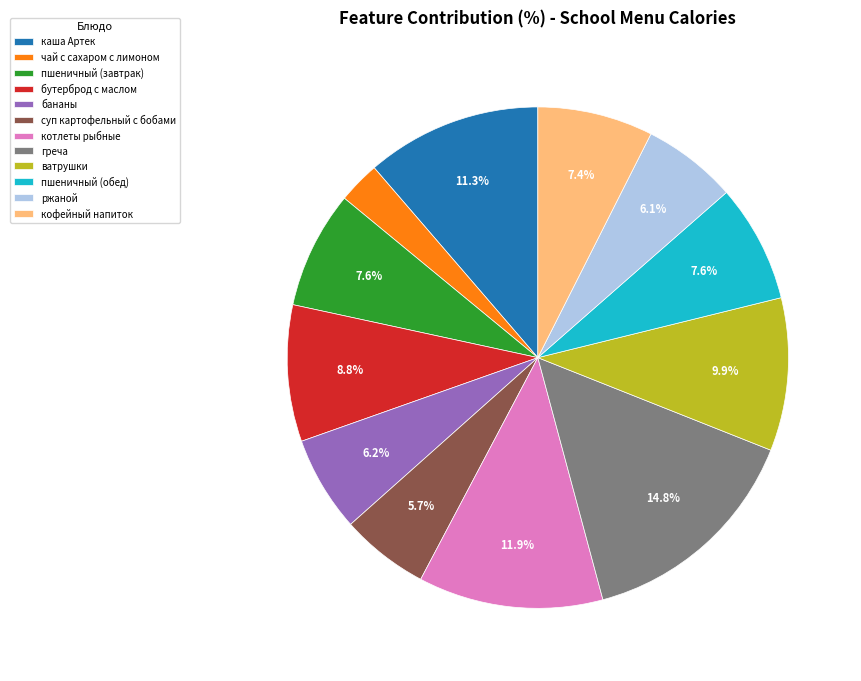

What is the smallest slice in the pie chart?

чай с сахаром с лимоном